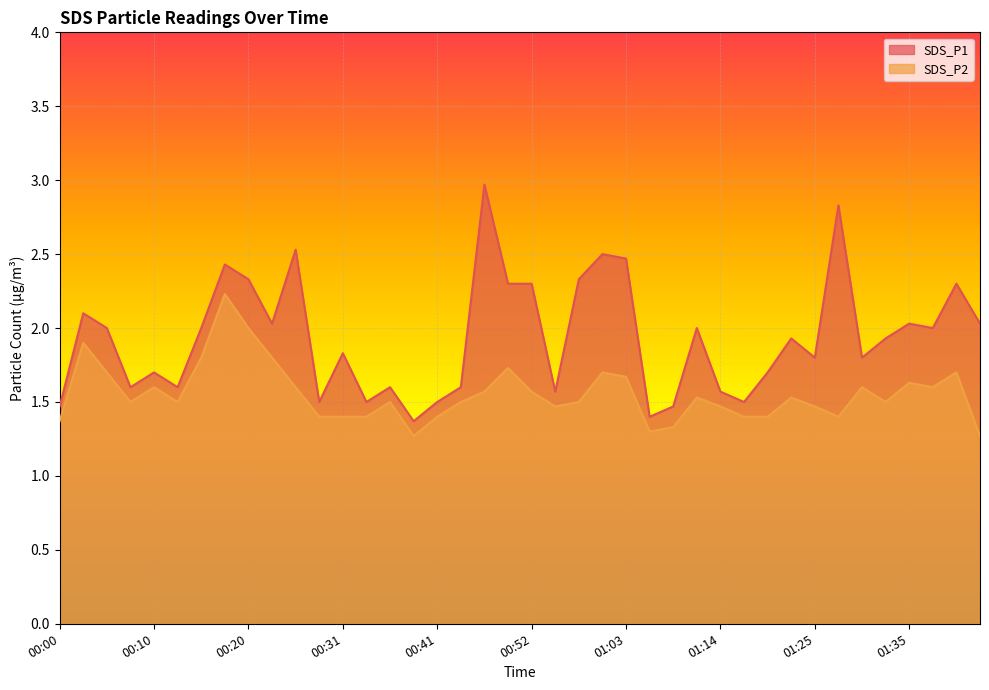

How many lines are shown in the chart?

2